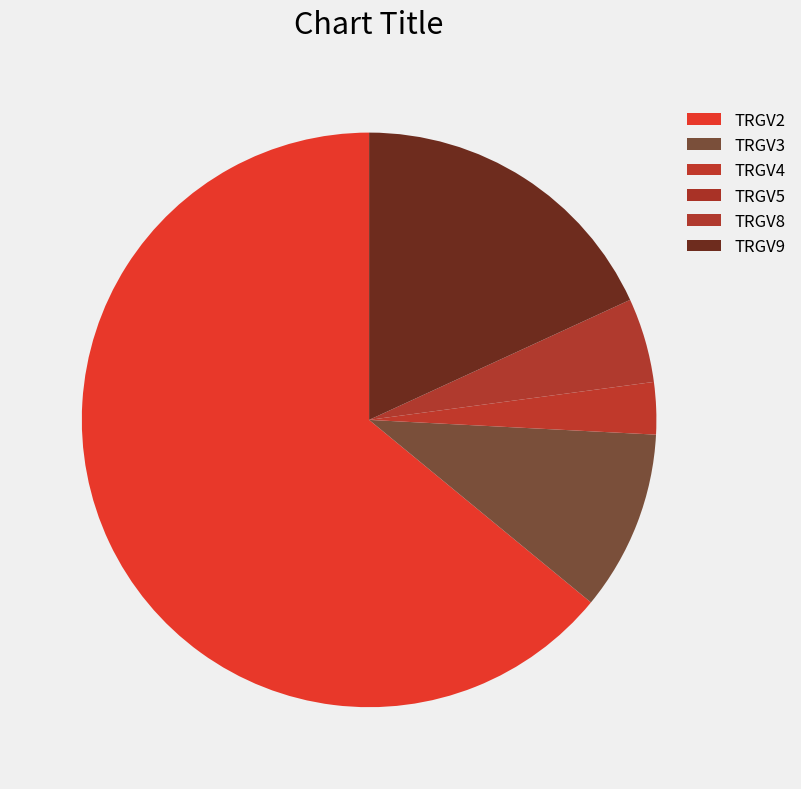

Rank the categories by value from lowest to highest.

TRGV5, TRGV4, TRGV8, TRGV3, TRGV9, TRGV2